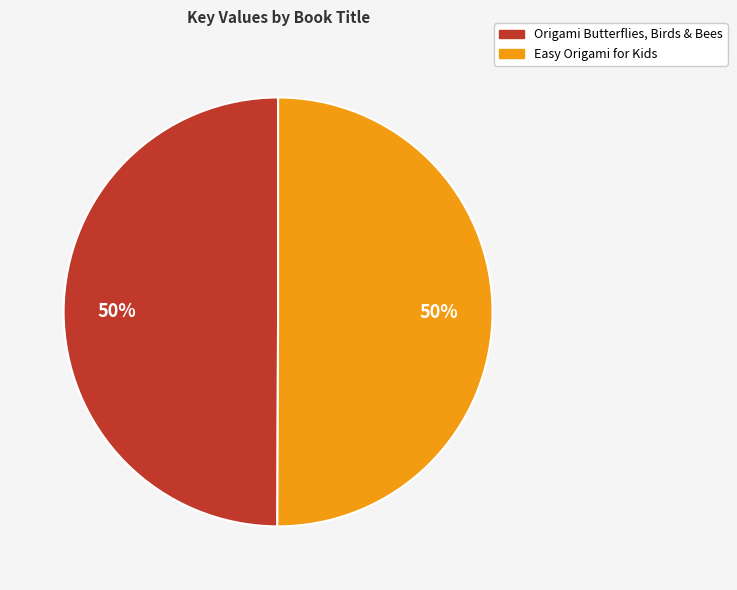

What percentage is the Easy Origami for Kids slice, to the nearest percent?

50%